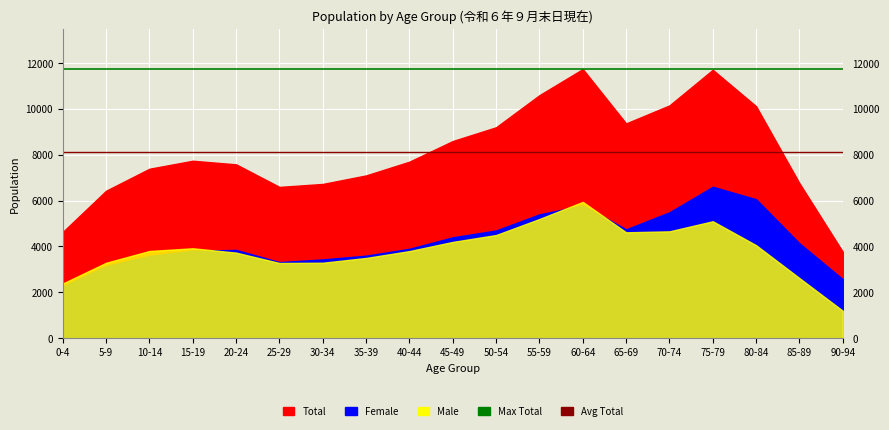

Which series changed the most between 0-4 and 5-9?

Max Total